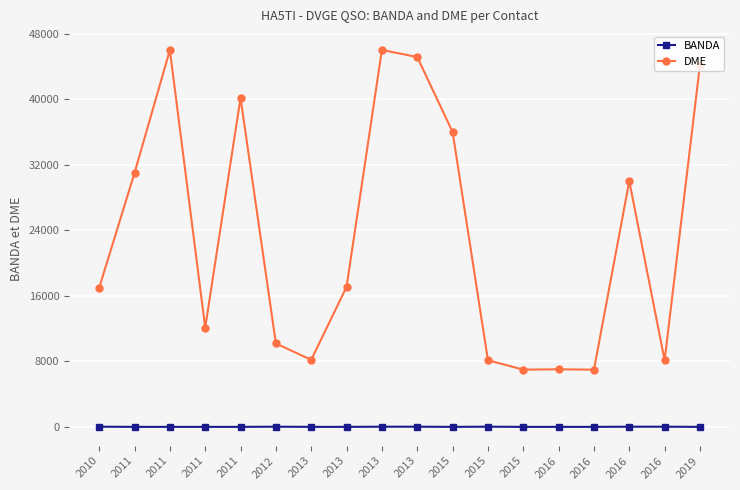

In DME, how many points are higher than both neighbors (excluding endpoints)?

5